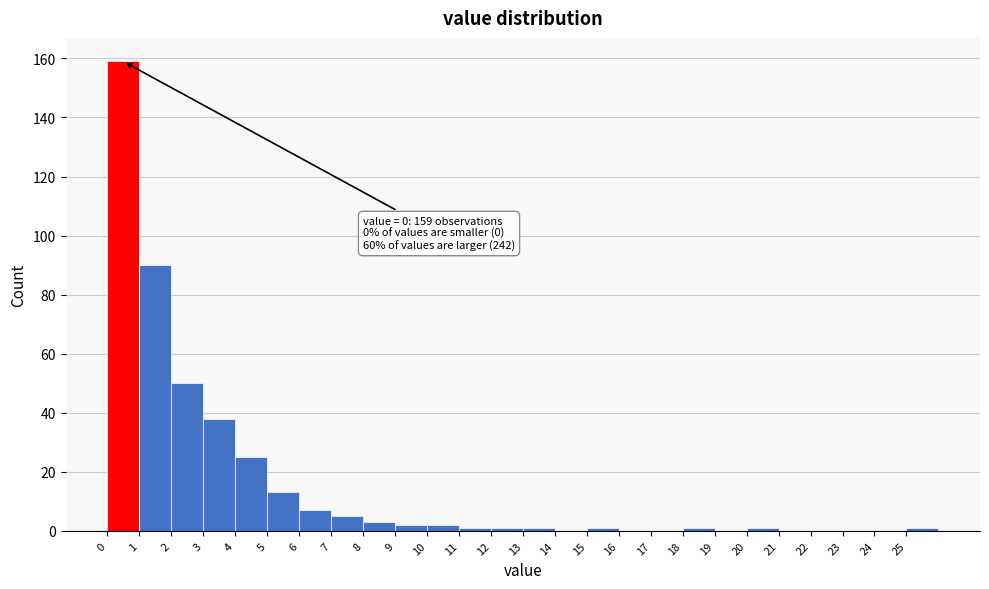

Over which range of the x-axis is the bar tallest?

0 to 1